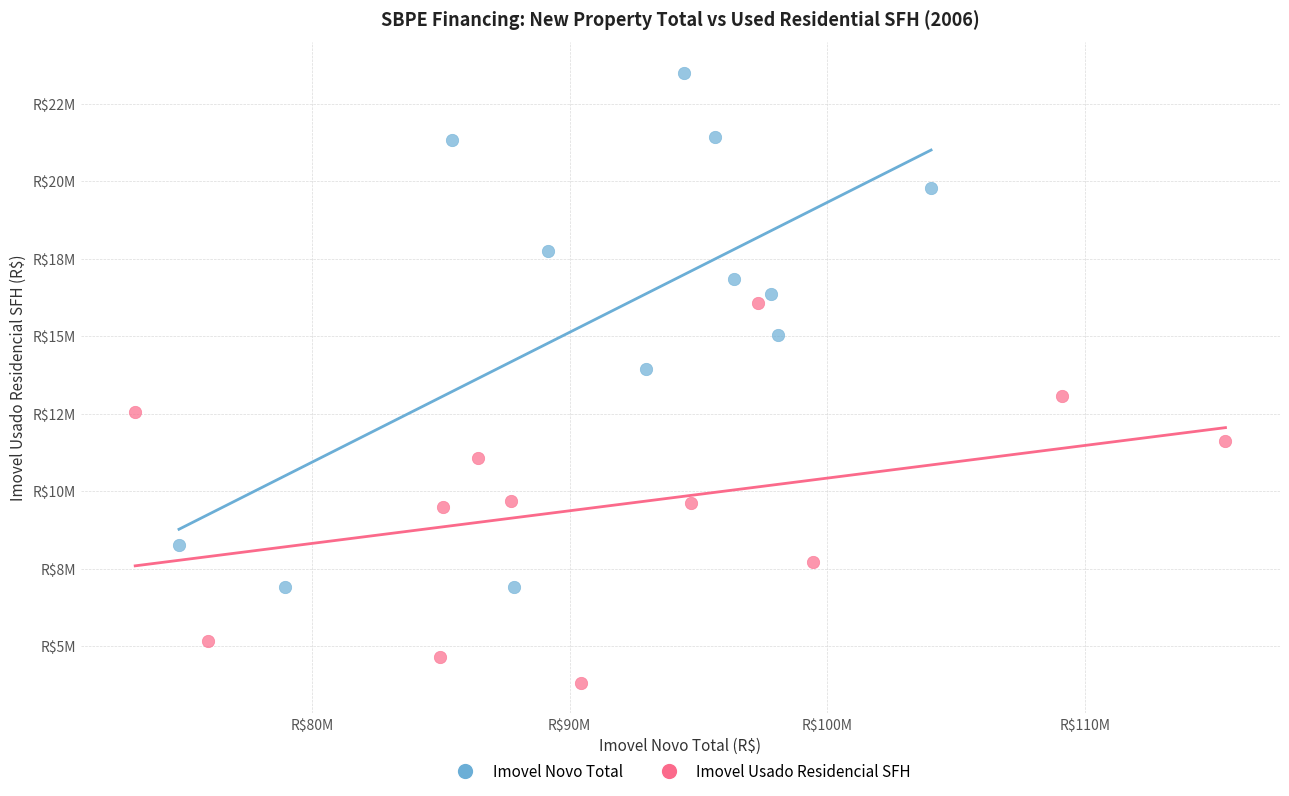

Which series reaches the minimum Y coordinate?

Imovel Usado Residencial SFH